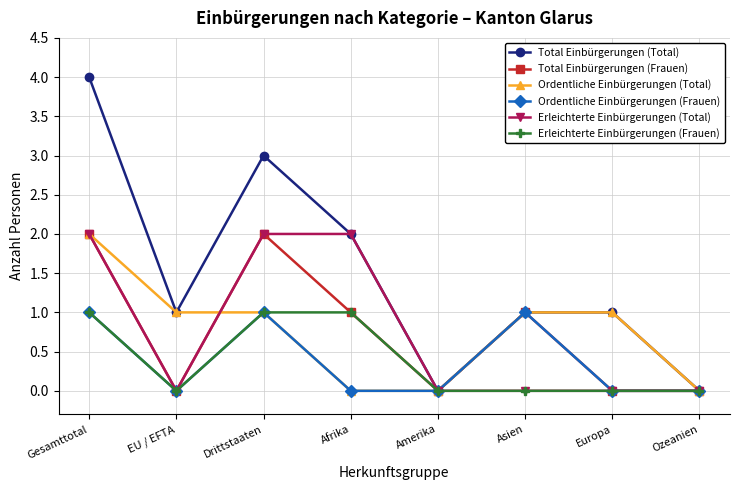

Which series has the largest total across all categories?

Total Einbürgerungen (Total)